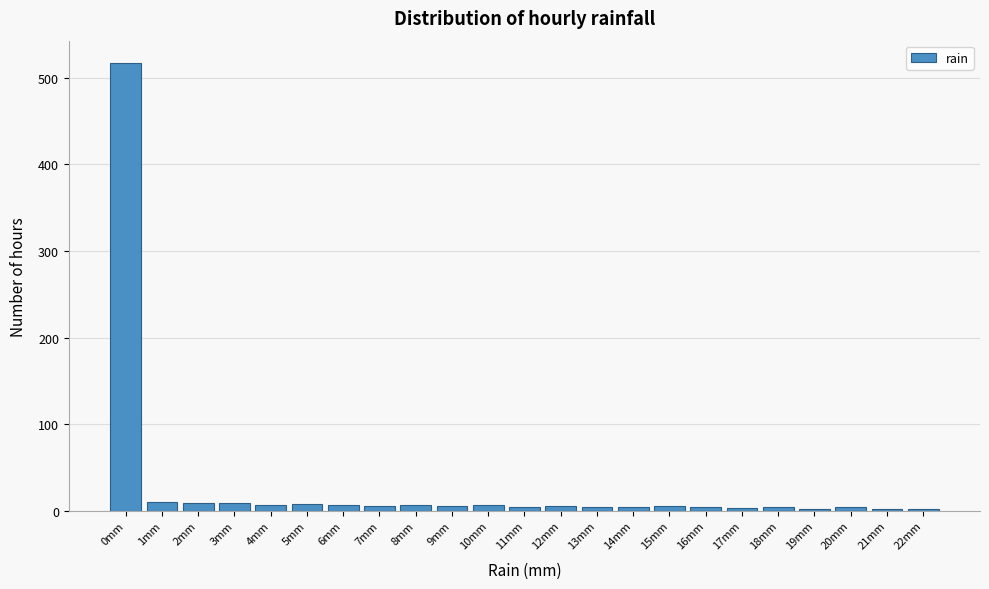

What is the label of the 20th bar from the right?

3mm